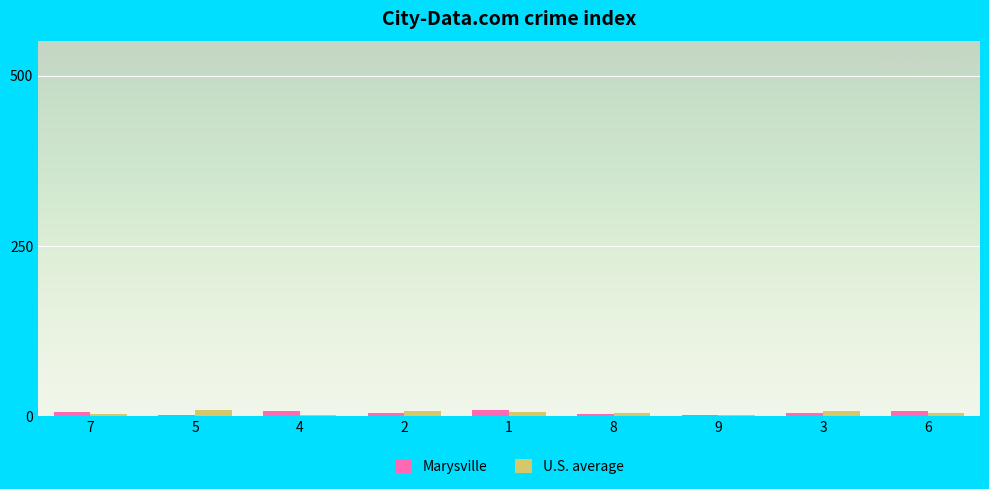

What is the difference between the U.S. average values at 8 and 2?

2